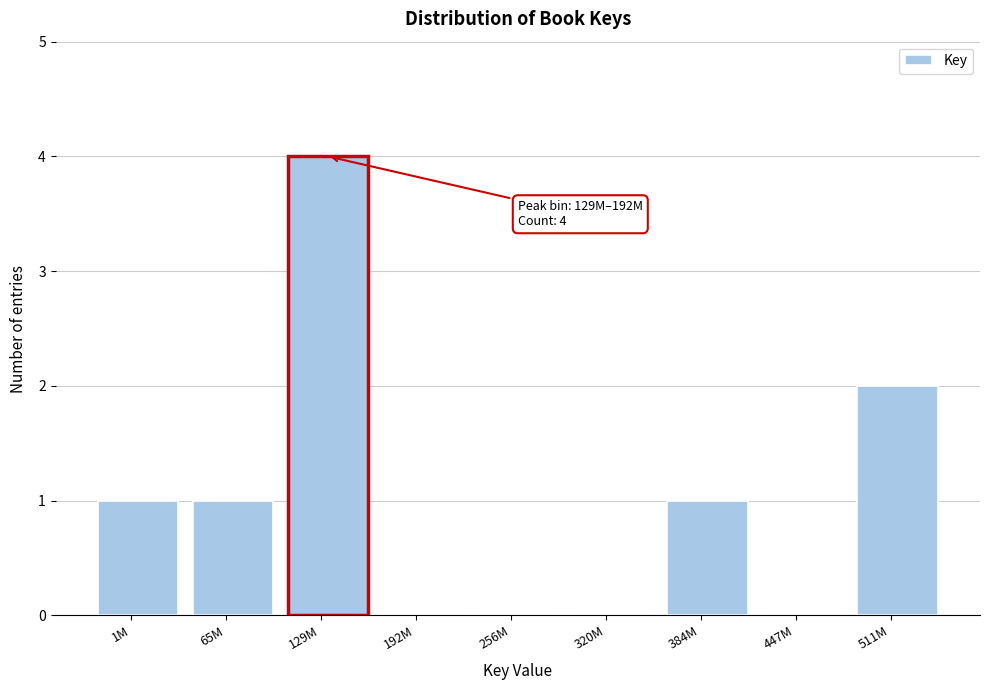

Reading left to right, what are all the values shown in this chart?

1M=1	65M=1	129M=4	192M=0	256M=0	320M=0	384M=1	447M=0	511M=2